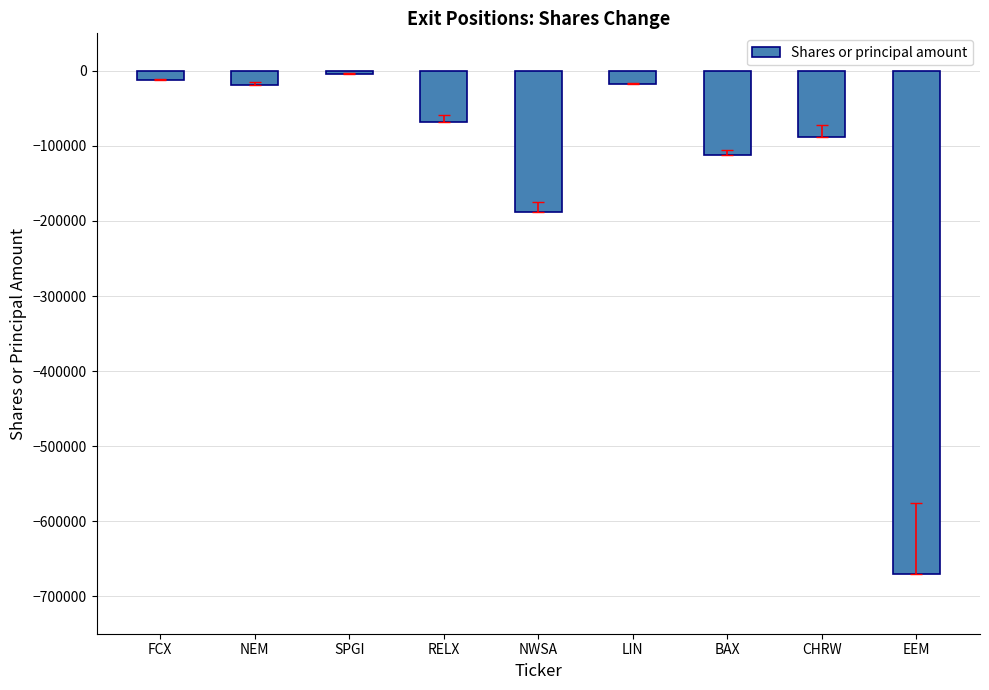

What is the label of the 5th bar from the right?

NWSA